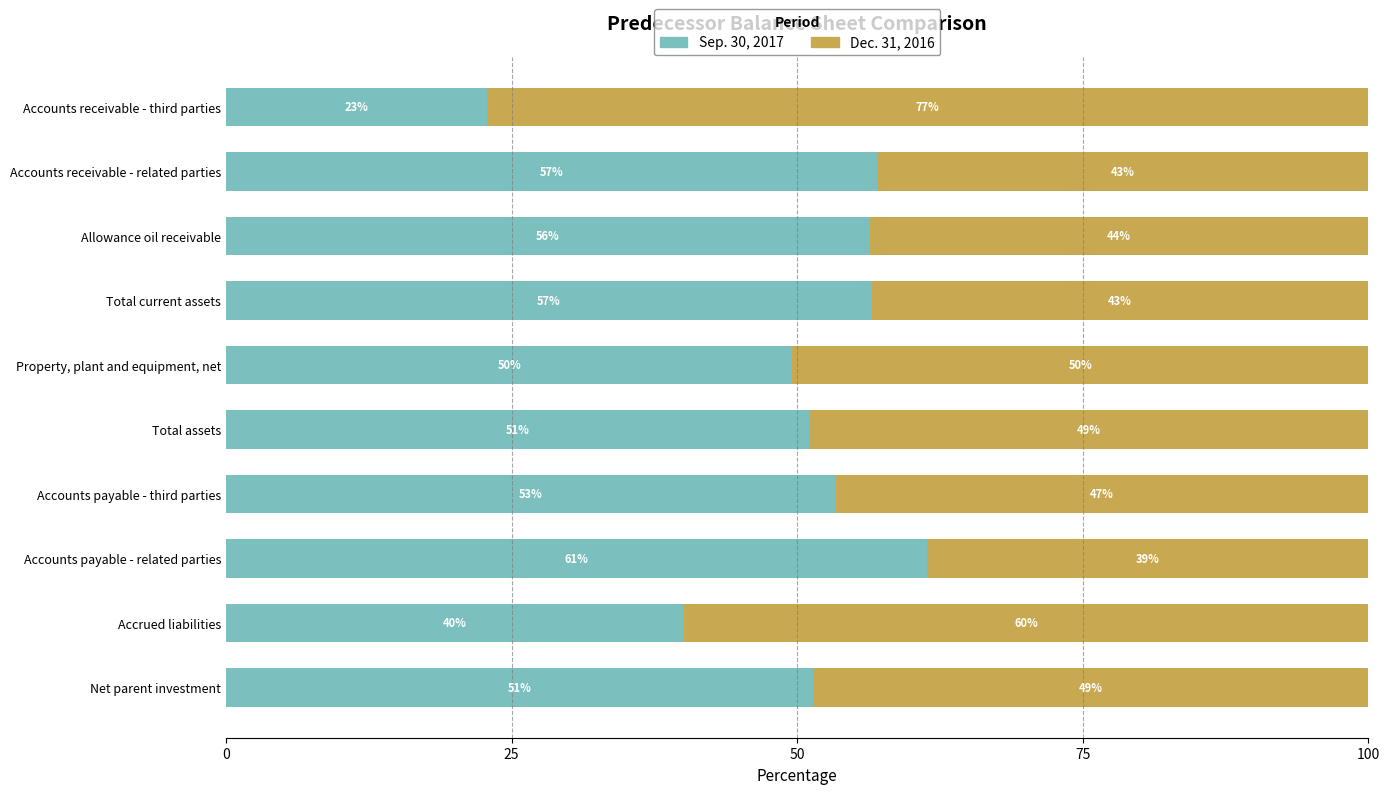

What is the maximum value for Sep. 30, 2017?

61.4